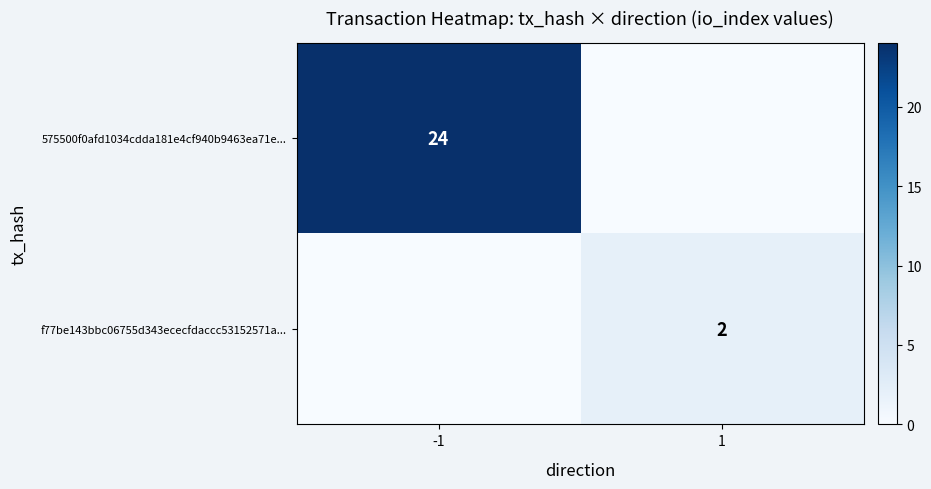

The value of 575500f0afd1034cdda181e4cf940b9463ea71e... at -1 is 41. True or false?

False